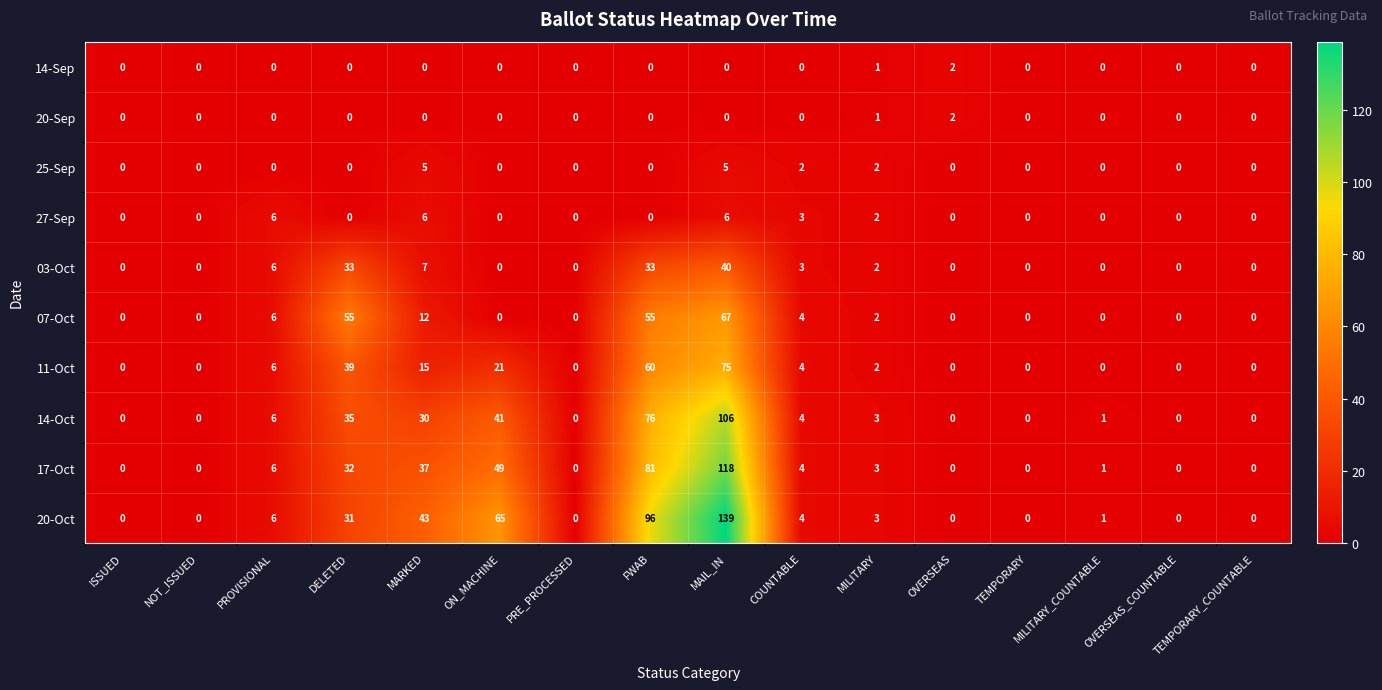

Count the number of categories in the chart.

16